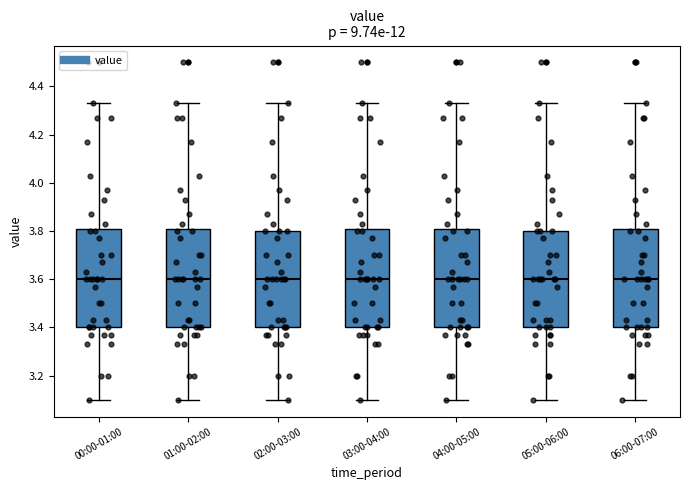

Reading left to right, transcribe this box plot: for each box, give where its median line is, the range the box spans, and where its two whiskers end, as read against the y-axis. The values are not printed on the chart, so give them approximately, as read against the axis.

00:00-01:00: median 3.60, box 3.40 to 3.80, whiskers 3.10 to 4.34
01:00-02:00: median 3.60, box 3.40 to 3.80, whiskers 3.10 to 4.34
02:00-03:00: median 3.60, box 3.40 to 3.80, whiskers 3.10 to 4.34
03:00-04:00: median 3.60, box 3.40 to 3.80, whiskers 3.10 to 4.34
04:00-05:00: median 3.60, box 3.40 to 3.80, whiskers 3.10 to 4.34
05:00-06:00: median 3.60, box 3.40 to 3.80, whiskers 3.10 to 4.34
06:00-07:00: median 3.60, box 3.40 to 3.80, whiskers 3.10 to 4.34